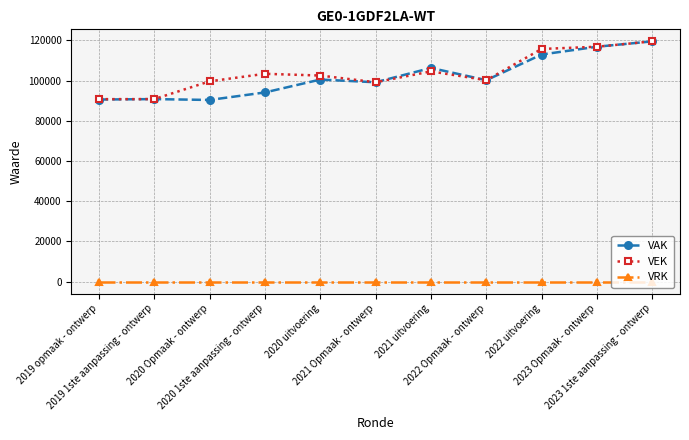

What is the sum of all VEK values?

1142900